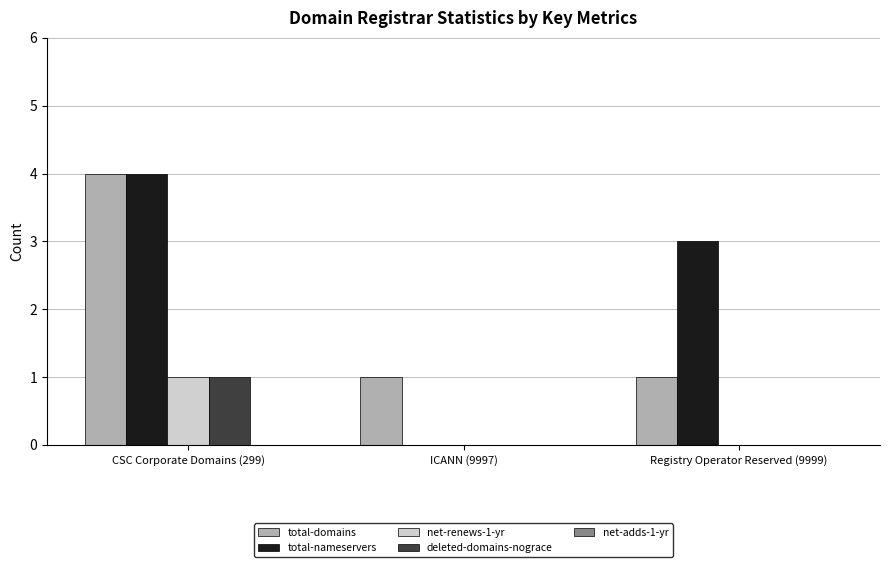

The value of deleted-domains-nograce at Registry Operator Reserved (9999) is 1. True or false?

False